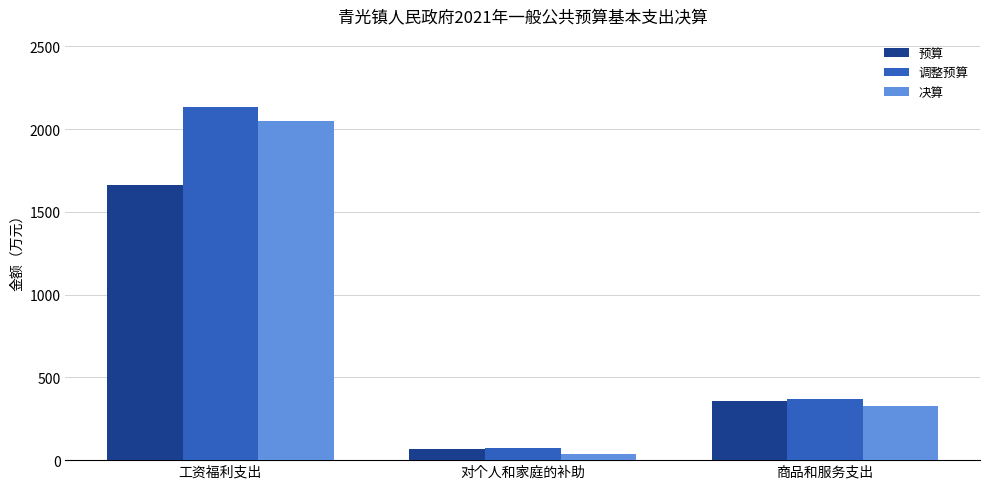

What is the difference between the 预算 values at 工资福利支出 and 商品和服务支出?

1303.0